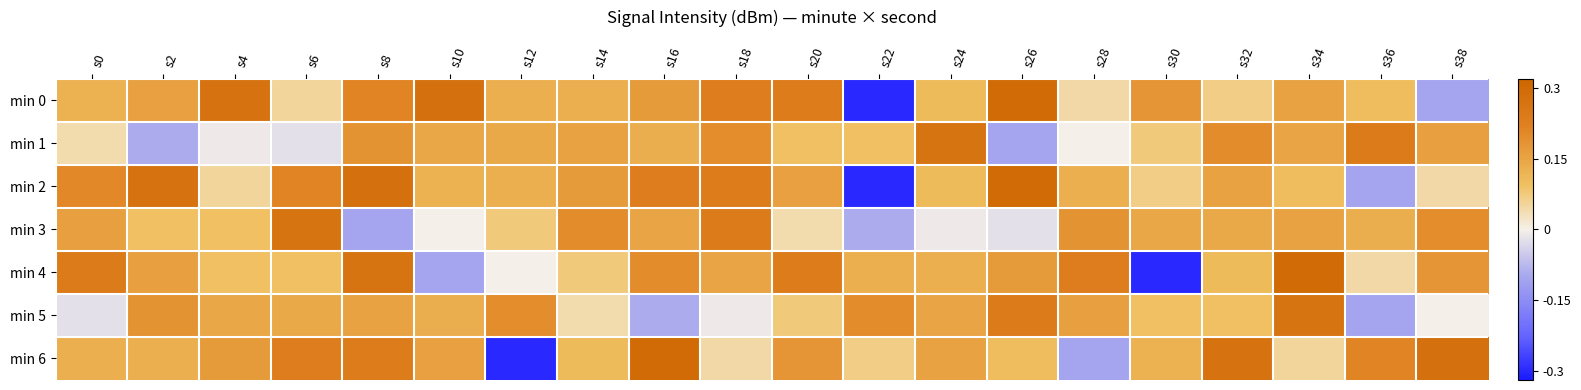

Count the number of categories in the chart.

20